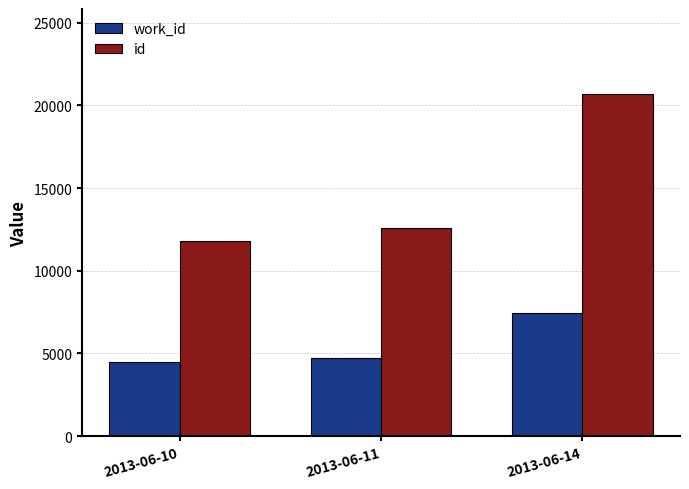

The value of id at 2013-06-11 is 2567. True or false?

False